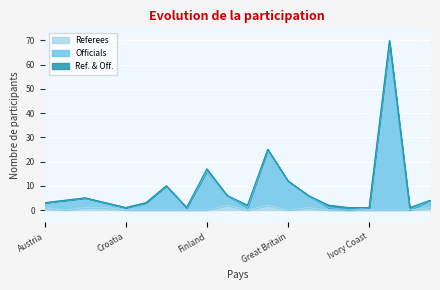

What is the difference between the second highest and minimum values in the Referees series?

2